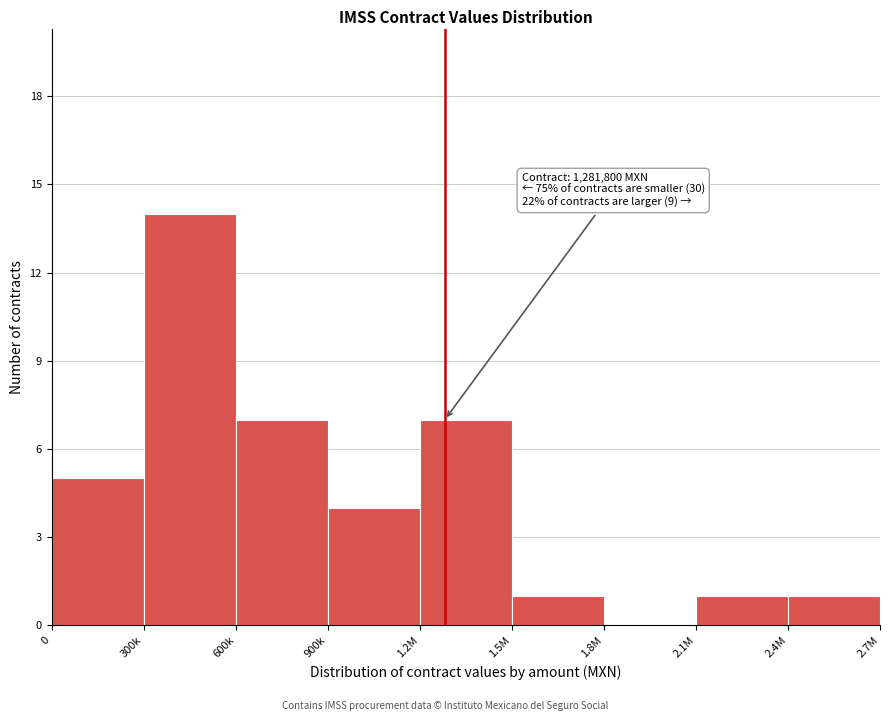

Reading left to right, transcribe all the data shown in this chart.

0=5	300k=14	600k=7	900k=4	1.2M=7	1.5M=1	1.8M=0	2.1M=1	2.4M=1